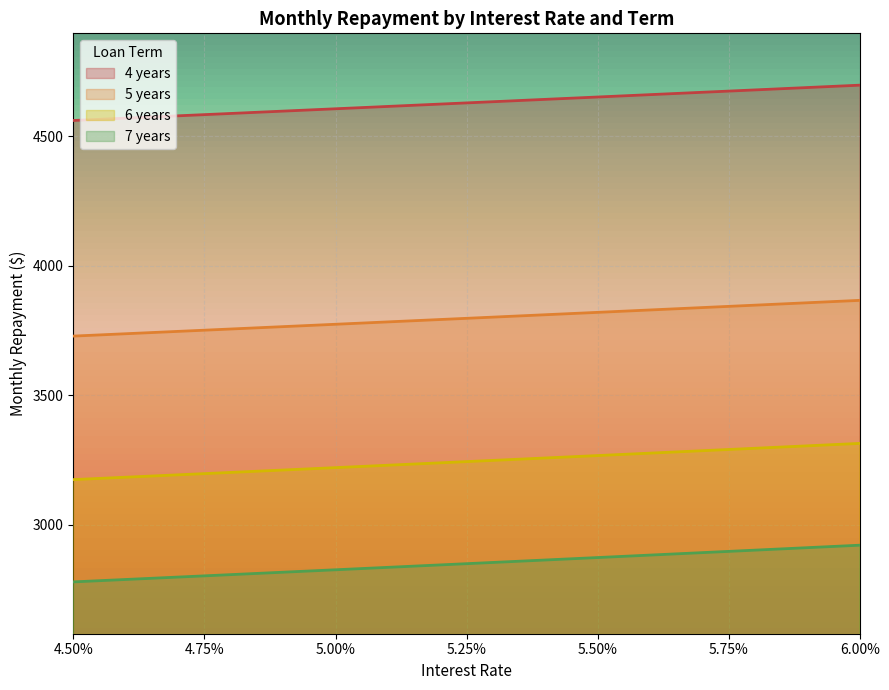

Which series has the widest spread of values?

7 years